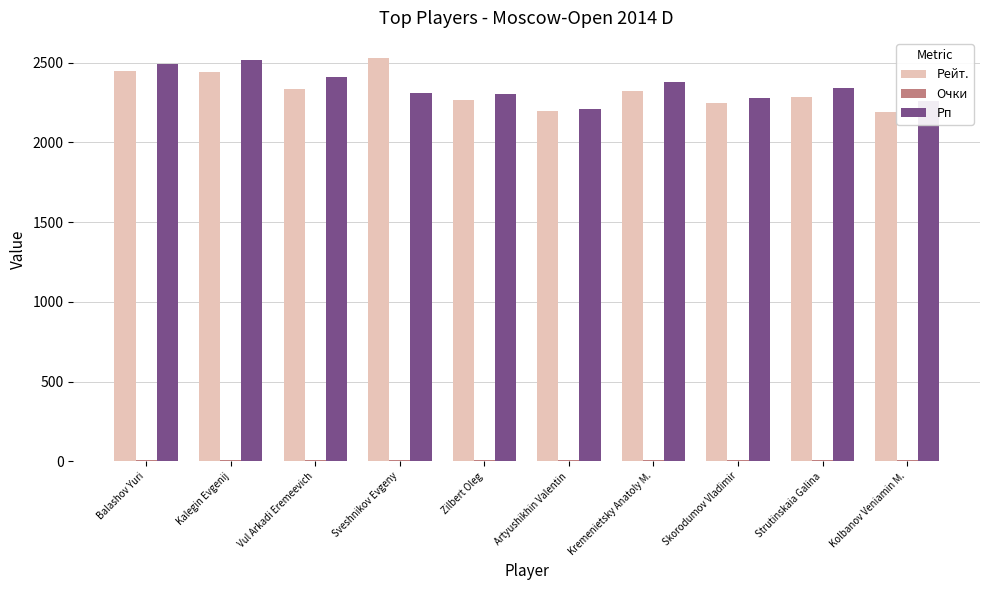

Read the Рп value at Sveshnikov Evgeny.

2309.0